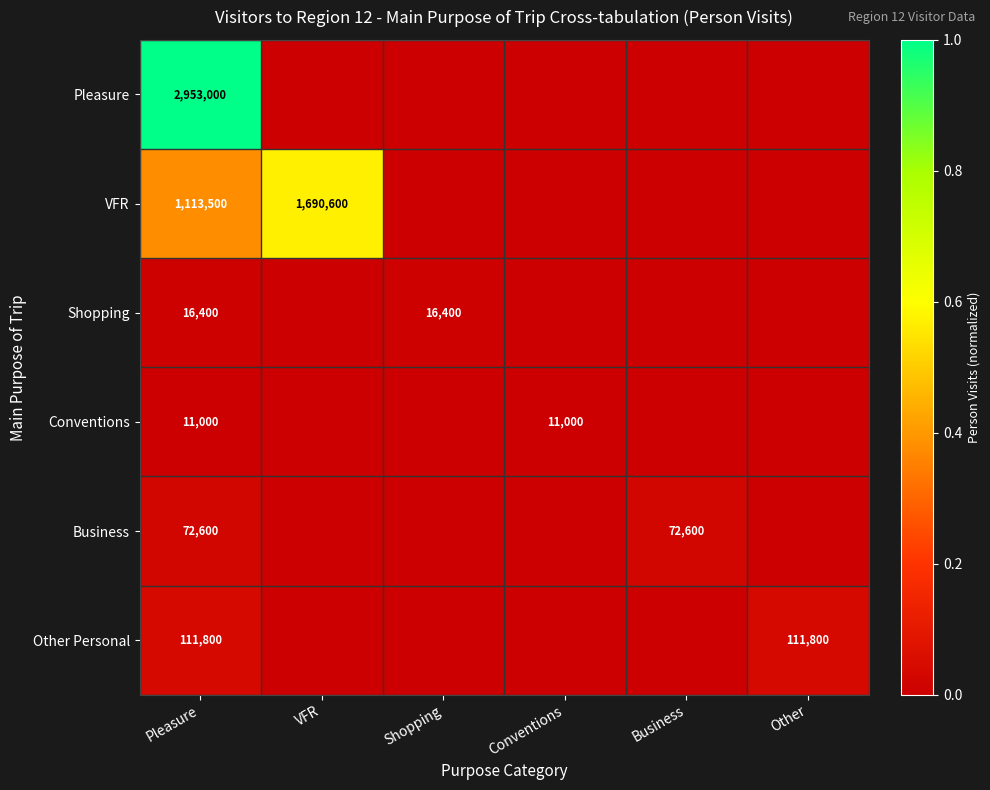

Is it true that Pleasure equals 2953000 at Pleasure?

True